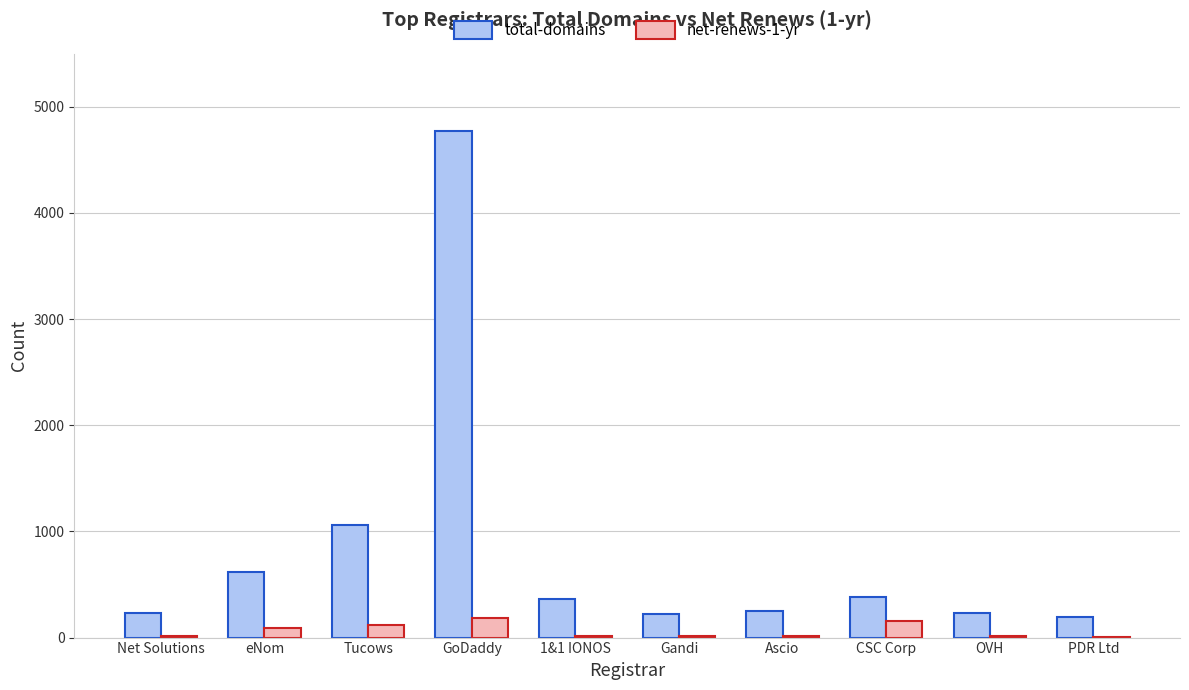

Where is total-domains nearest to the value 2480?

Tucows